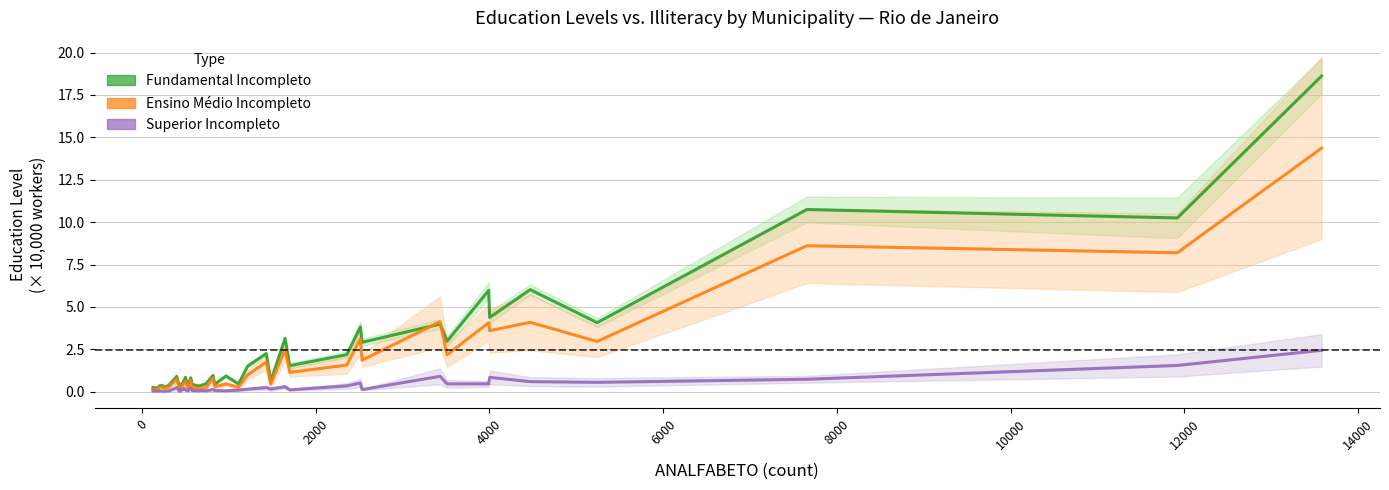

Is this an area chart (filled region under the line)?

No